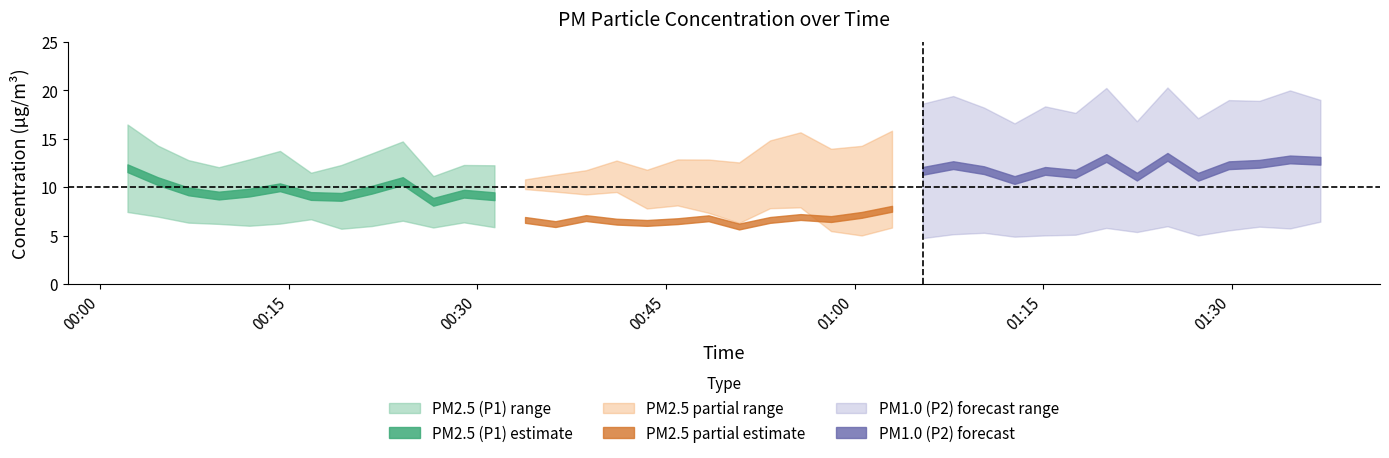

Is this an area chart (filled region under the line)?

No